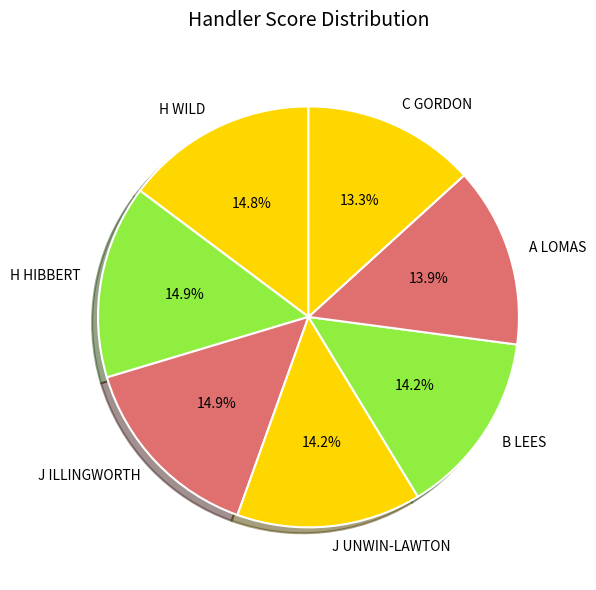

To the nearest percent, what portion does J ILLINGWORTH represent?

15%